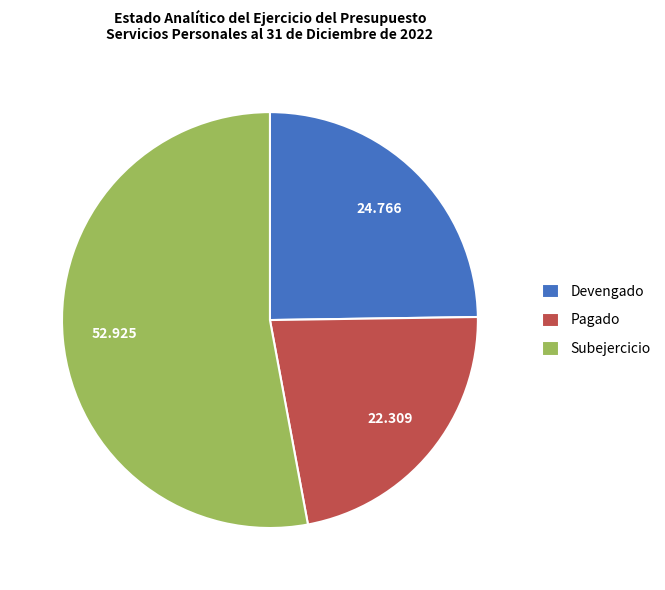

Which category accounts for the majority?

Subejercicio